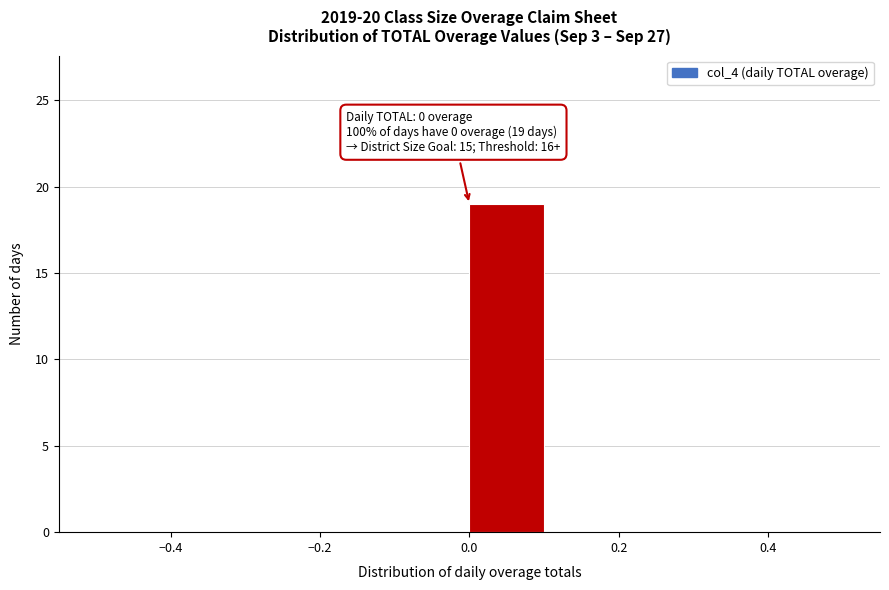

Over which range of the x-axis is the bar tallest?

0.0 to 0.1